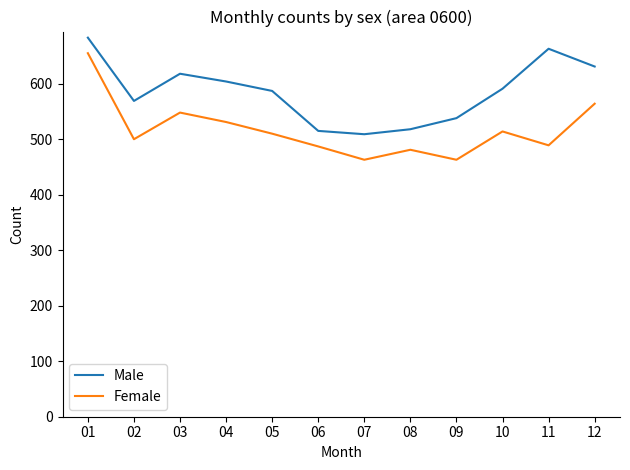

True or false: Female and Male intersect in this chart.

False